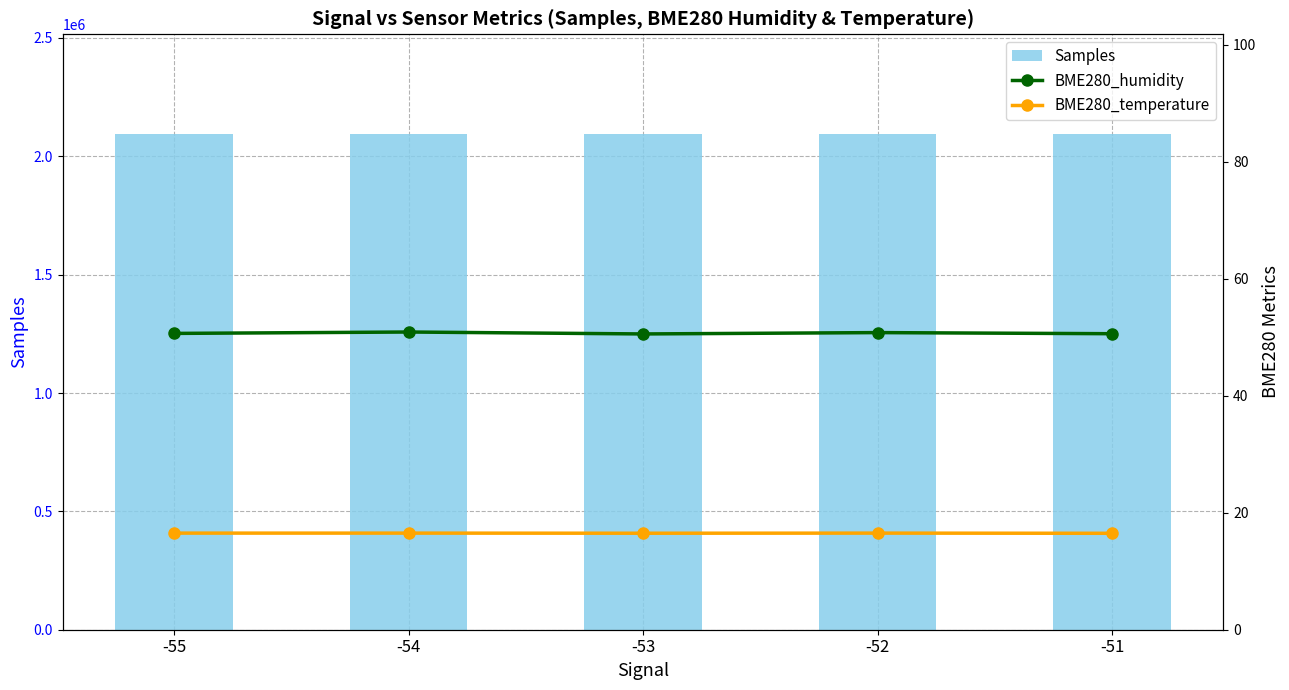

At which label is BME280_temperature closest to 16?

-51